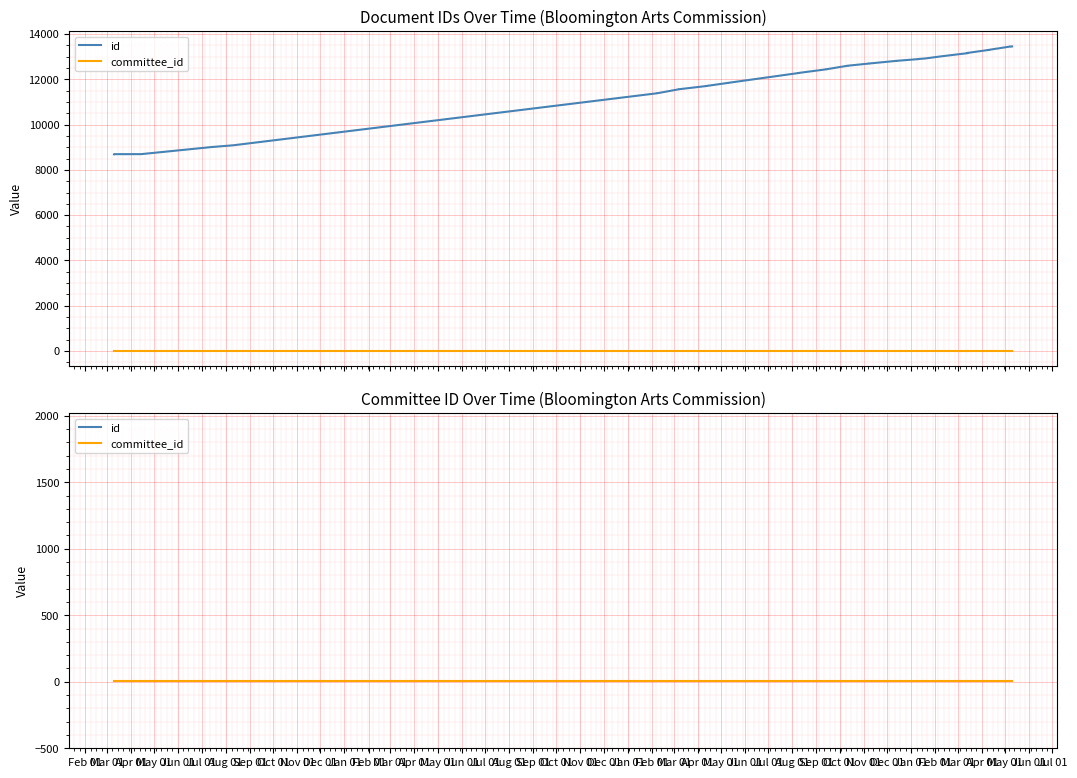

What is the difference between the id values at May 01 and Jul 01?

114